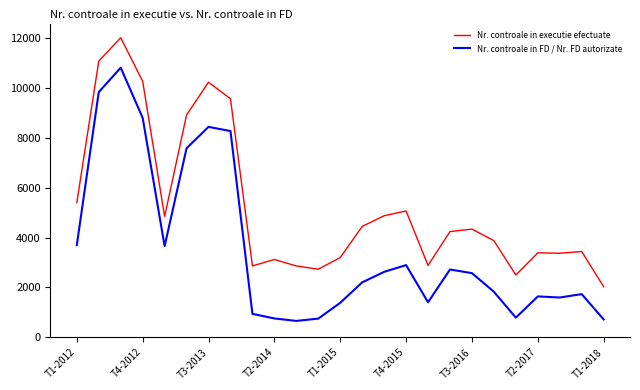

Which series has the largest range (max minus min)?

Nr. controale in FD / Nr. FD autorizate